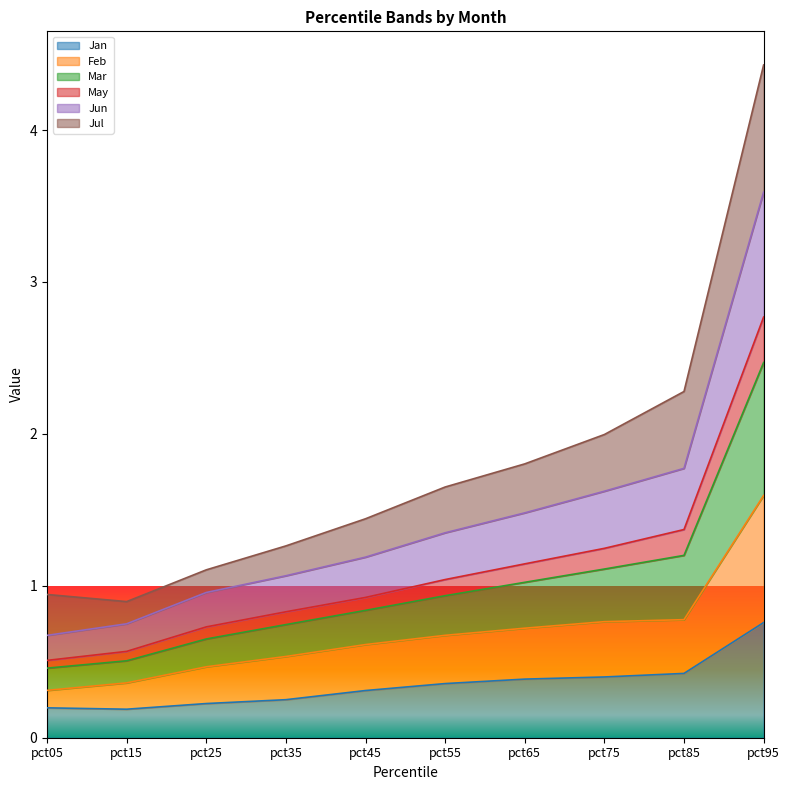

The Jan series shows 0.4 at pct65. True or false?

True